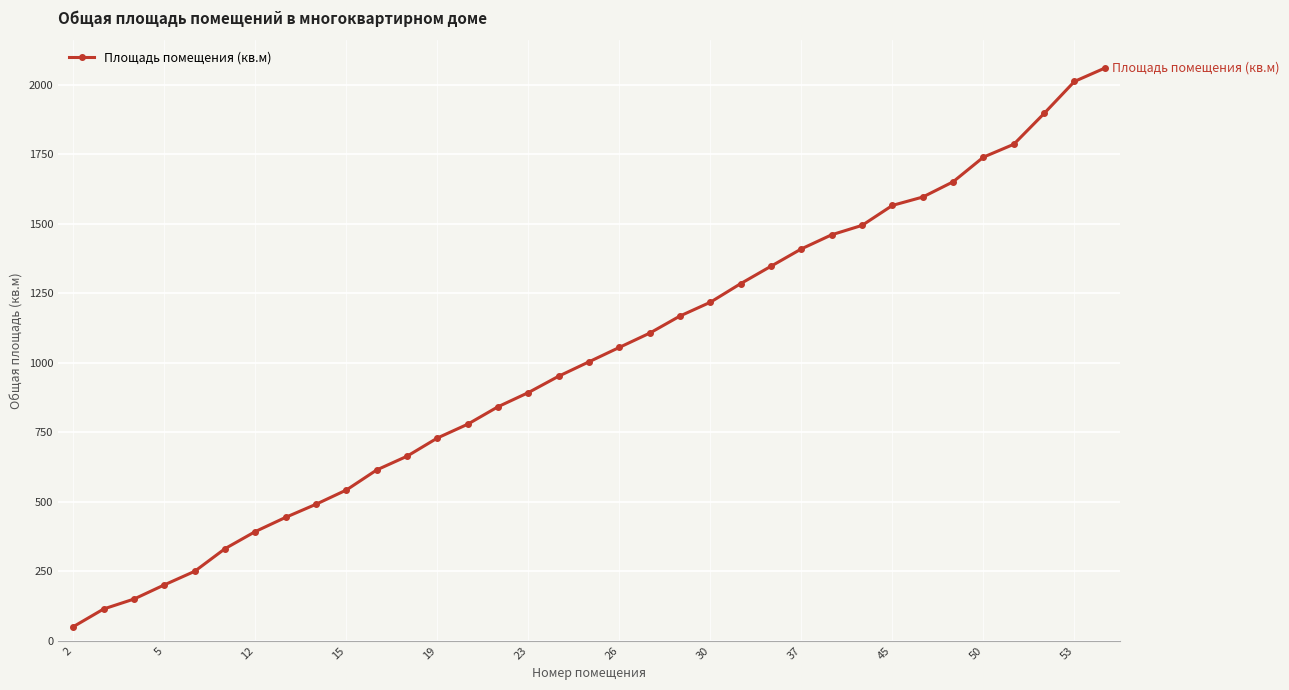

What is the average value?

1008.4